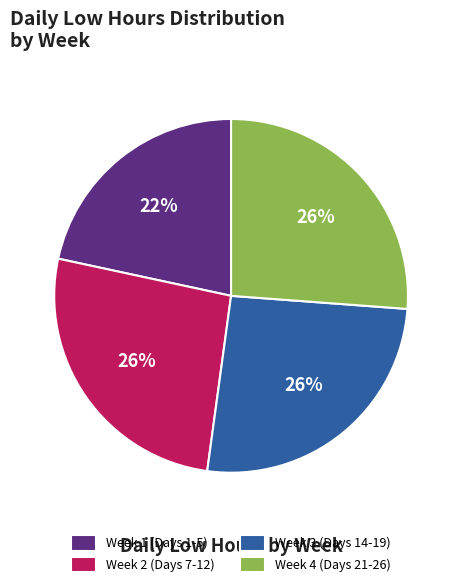

Which has a higher value, Week 1 (Days 1-5) or Week 4 (Days 21-26)?

Week 4 (Days 21-26)